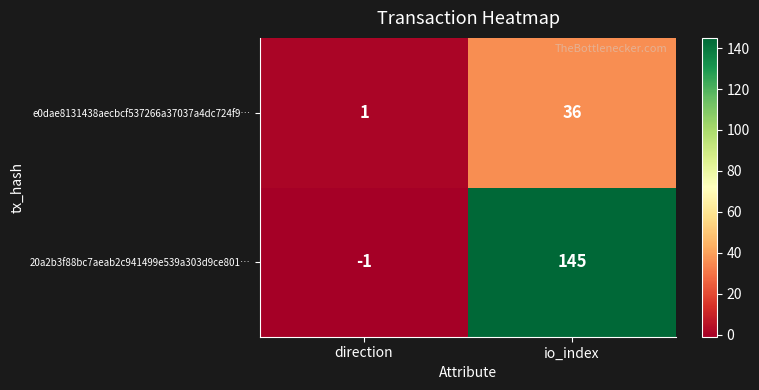

What is the maximum value shown in the chart?

145